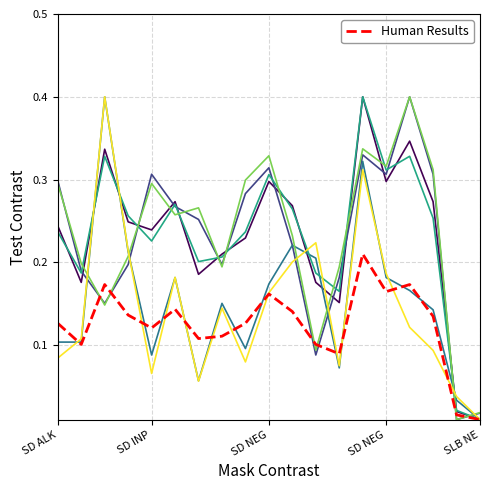

What is the maximum value shown in the chart?

0.4